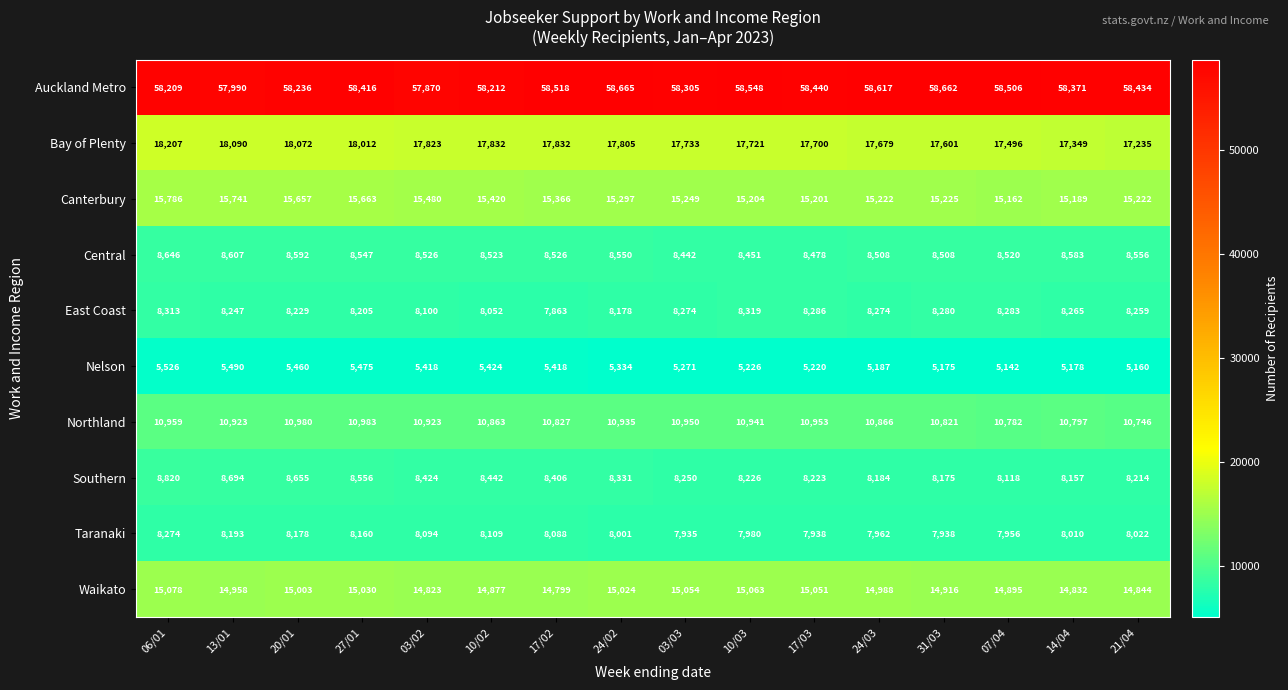

At how many categories does at least one series exceed 12022?

16